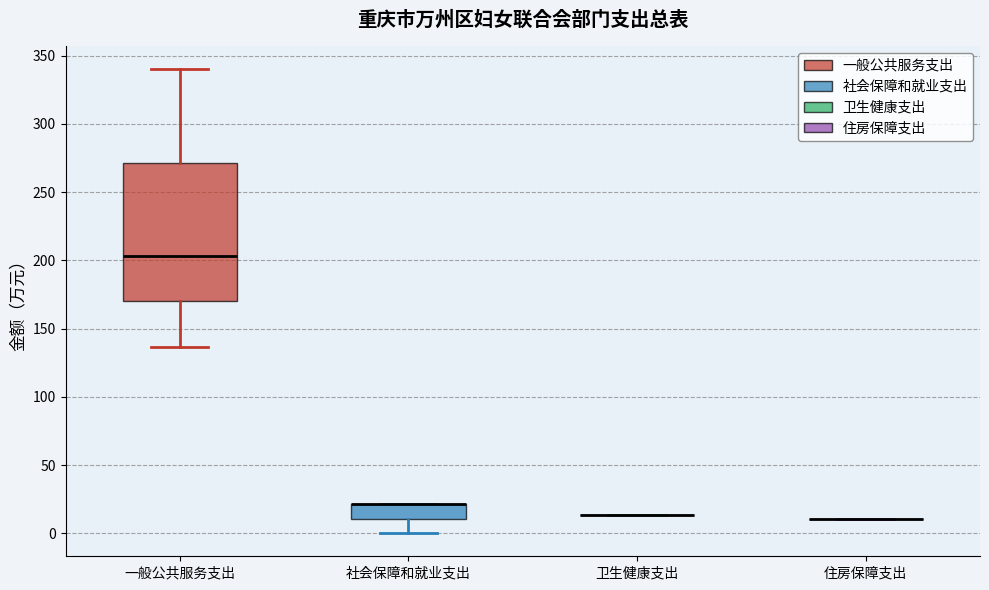

Reading left to right, read every box against the y-axis: the position of its median line, the range the box covers, and the ends of its whiskers. The values are not printed on the chart, so give them approximately, as read against the axis.

一般公共服务支出: median 205, box 170 to 270, whiskers 135 to 340
社会保障和就业支出: median 20 (drawn on the box's upper edge), box 10 to 20, whiskers 0 to 20
卫生健康支出: box collapsed to a line at 15, whiskers 15 to 15
住房保障支出: box collapsed to a line at 10, whiskers 10 to 10